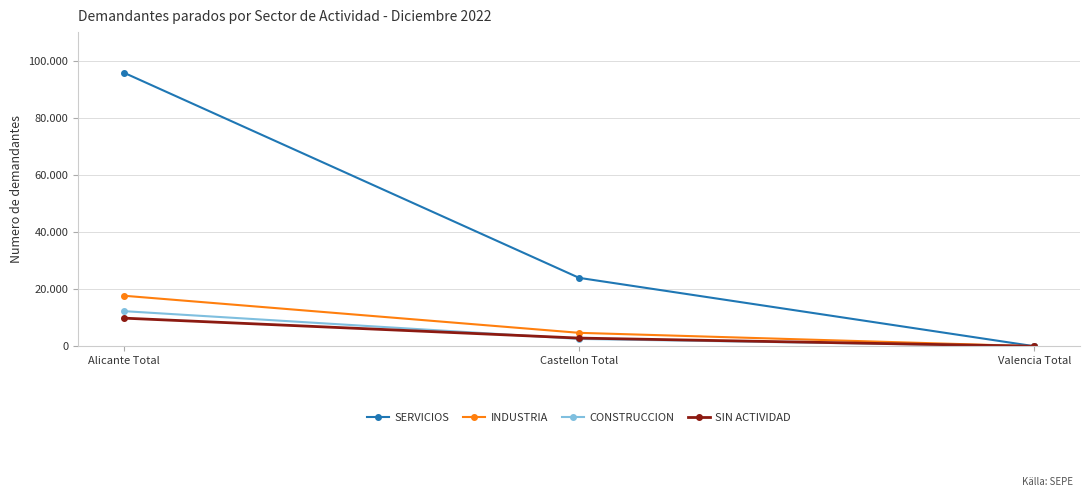

Does the chart have visible grid lines?

Yes